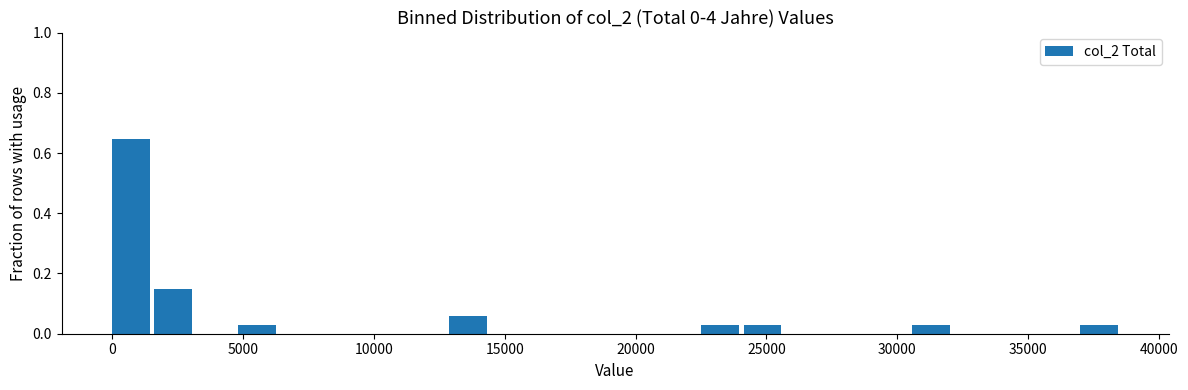

Around what value on the x-axis is the tallest bar? Give the approximate position of its centre, as read against the axis.

500